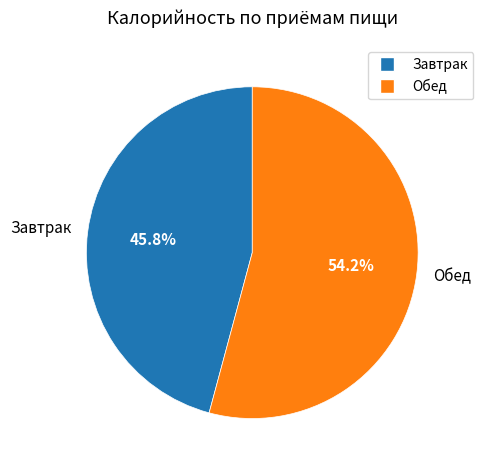

Count the number of slices in the pie.

2